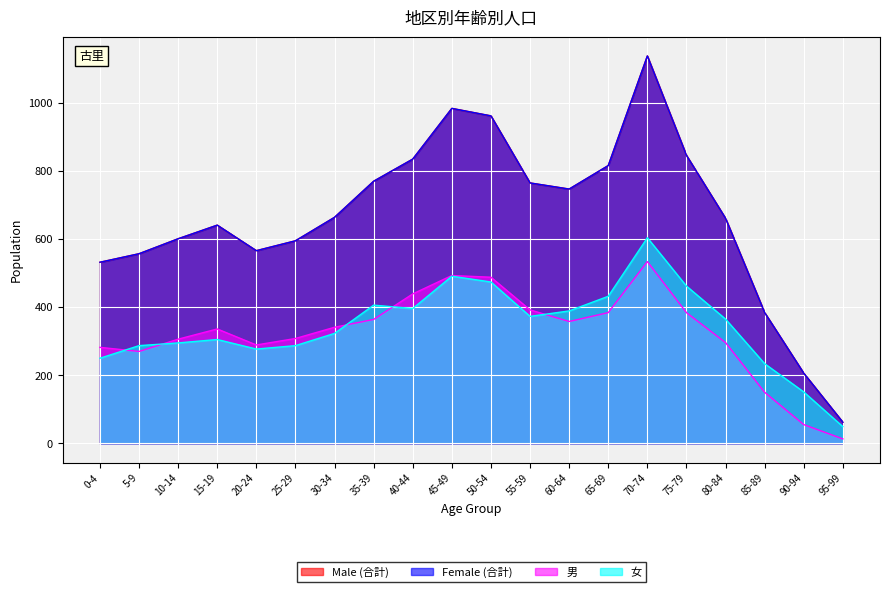

What is the average value of the 男 series?

324